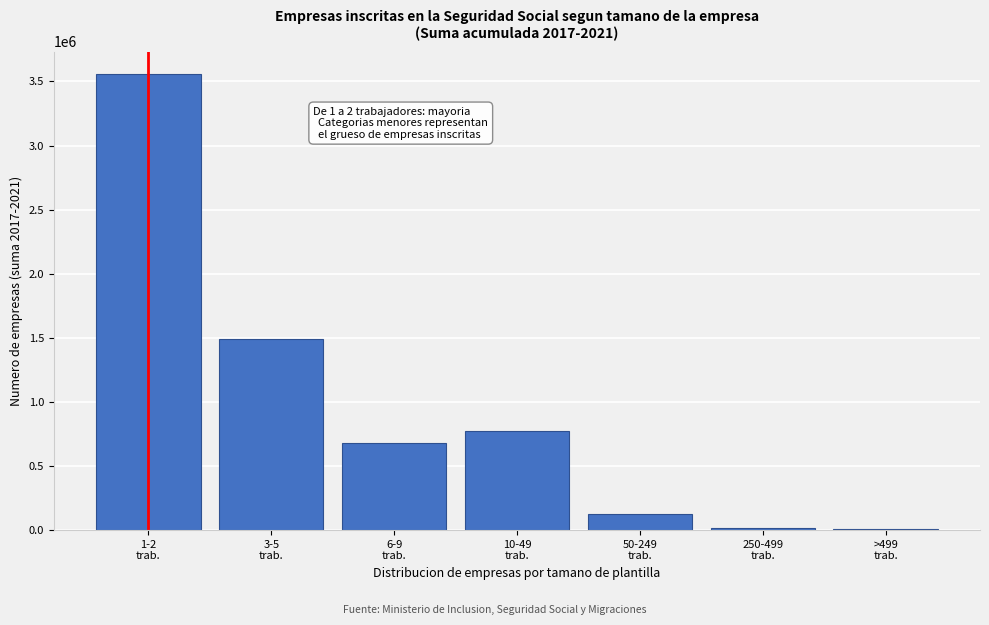

What is the greatest value displayed?

3555345